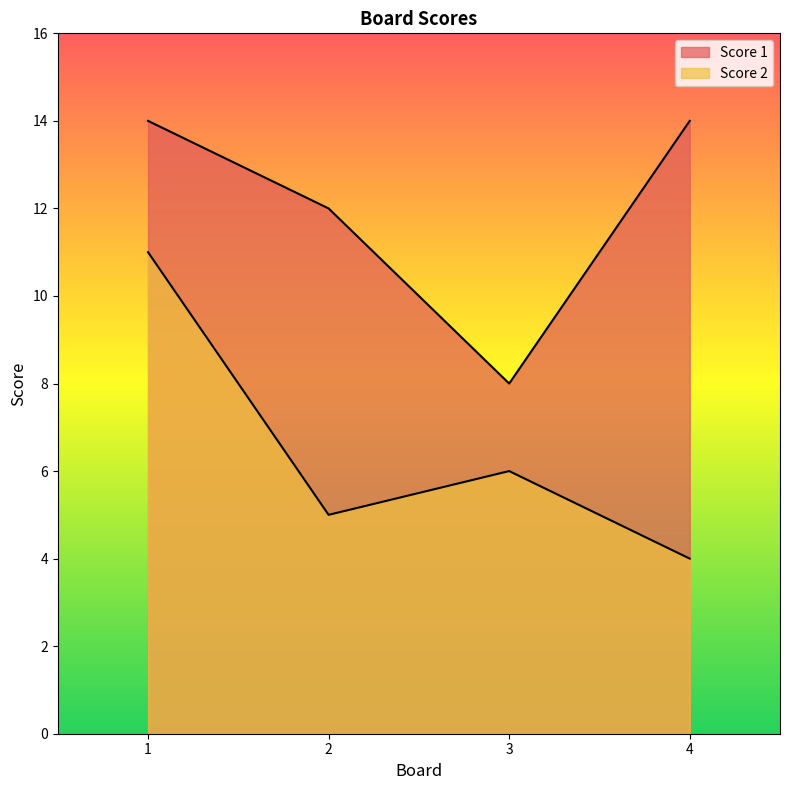

Reading left to right, list all the values displayed in this chart.

Score 1: 1=14	2=12	3=8	4=14
Score 2: 1=11	2=5	3=6	4=4